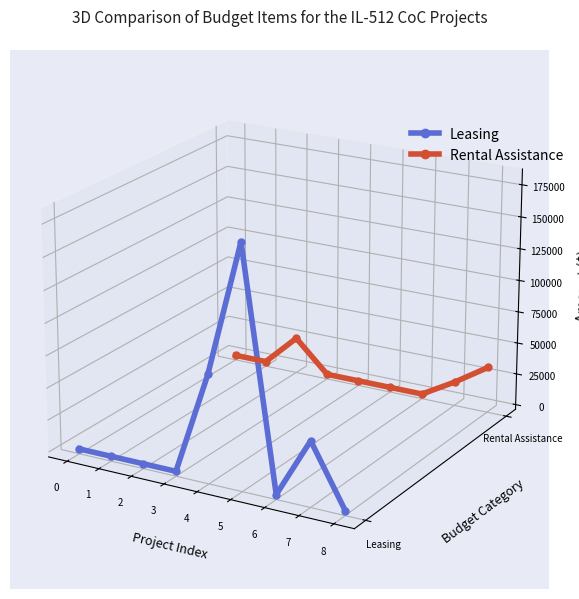

Is the value of Leasing at 1 greater than the value of Rental Assistance at 4?

No